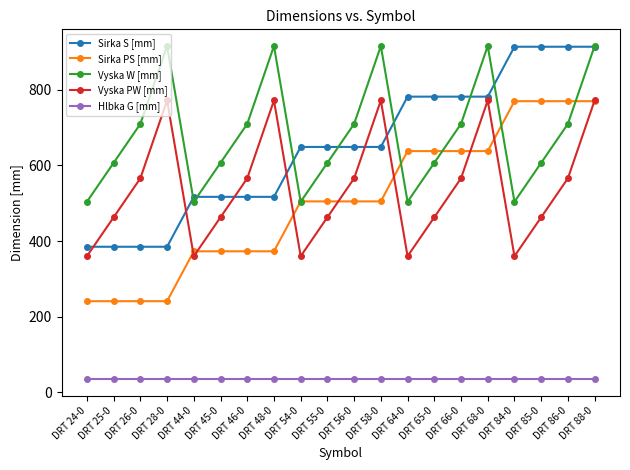

What is the greatest value displayed?

916